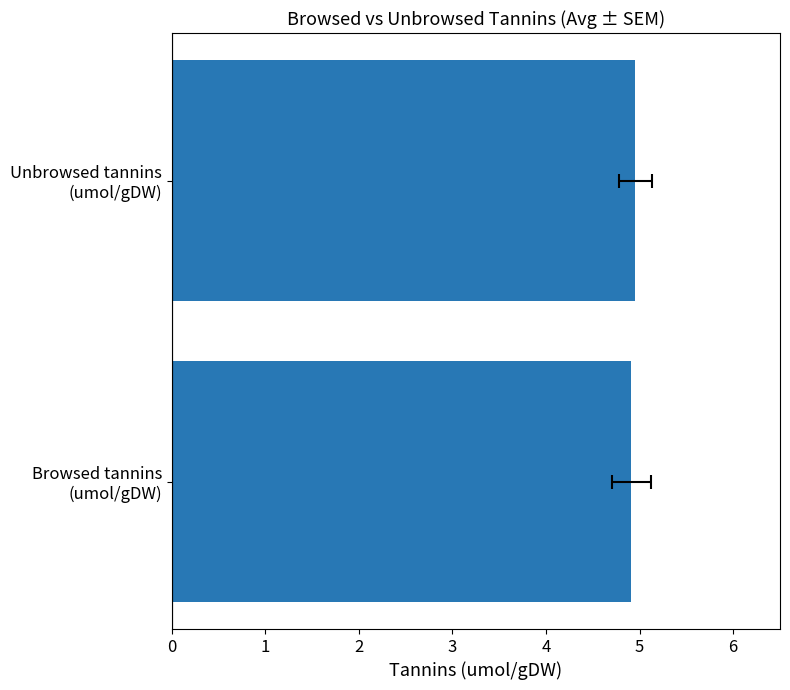

Reading left to right, what are all the values shown in this chart?

4.9	5.0